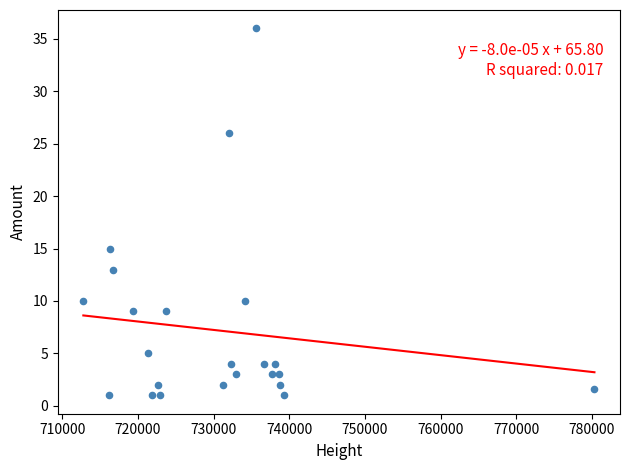

What is the range of Y values (max minus min)?

35.0